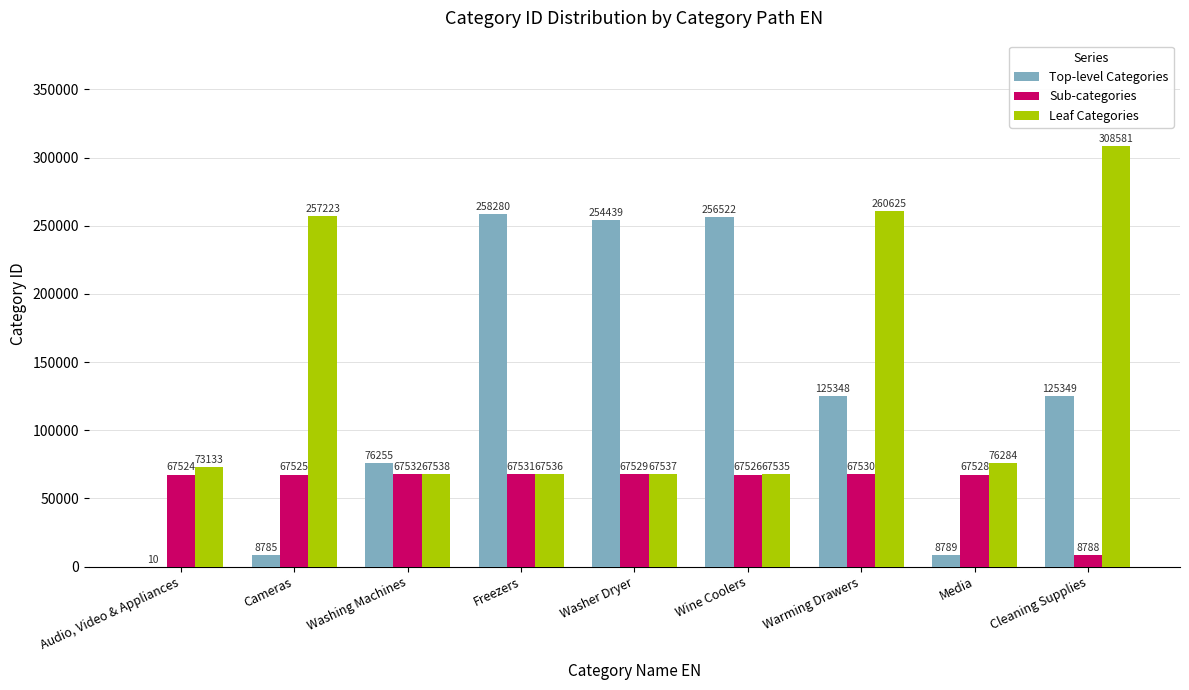

What is the greatest value displayed?

308581